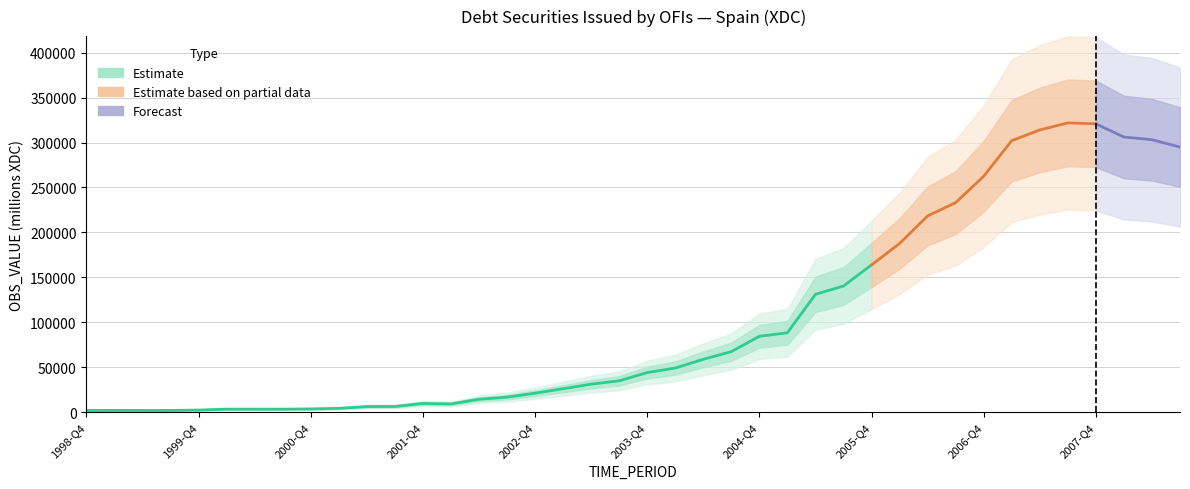

How many lines are shown in the chart?

1